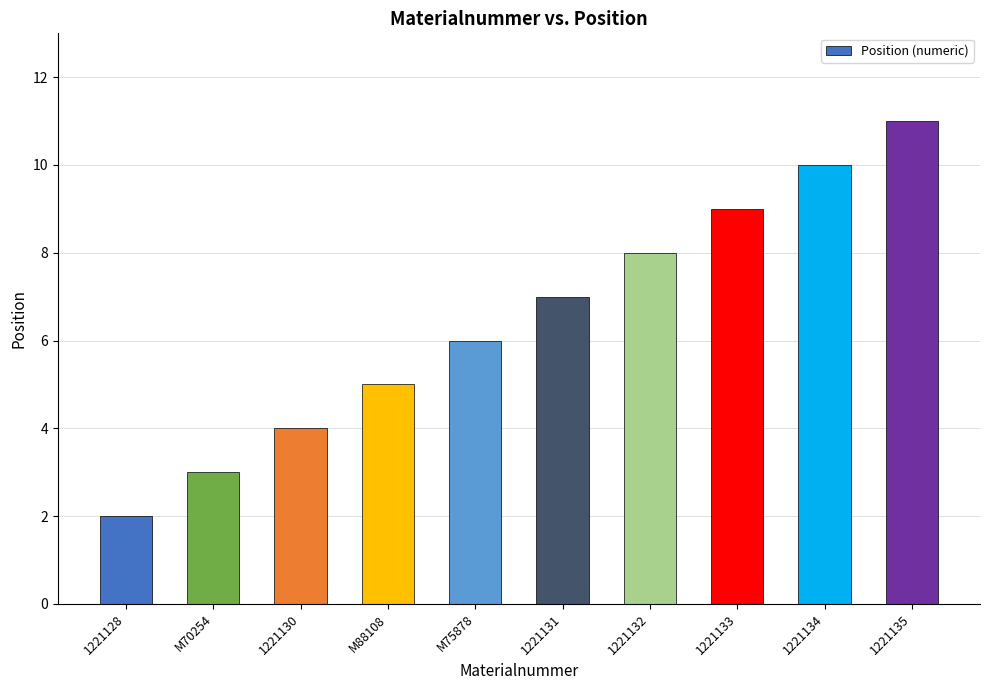

What is the greatest value displayed?

11